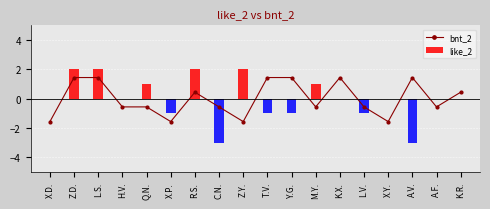

Which label corresponds to the smallest value in the chart?

X.D.